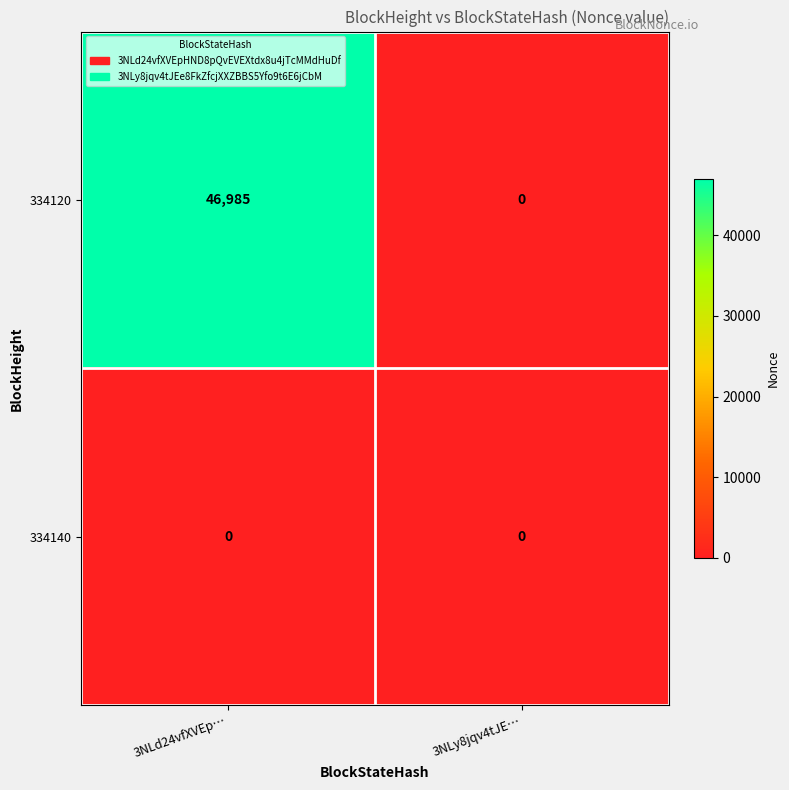

List the series in order of their overall mean, lowest first.

334140, 334120